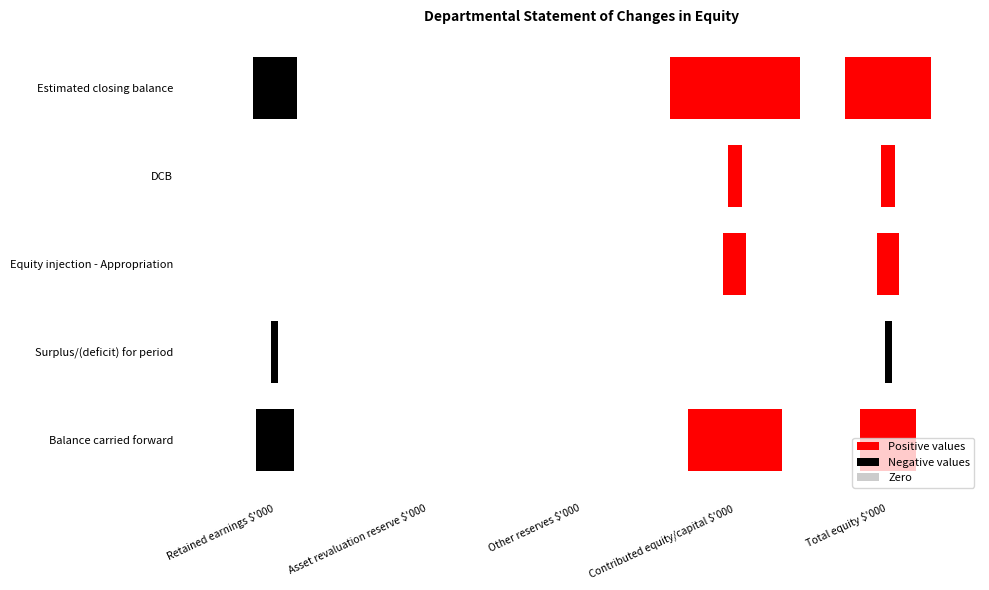

How many negative values does the Estimated closing balance series have?

1